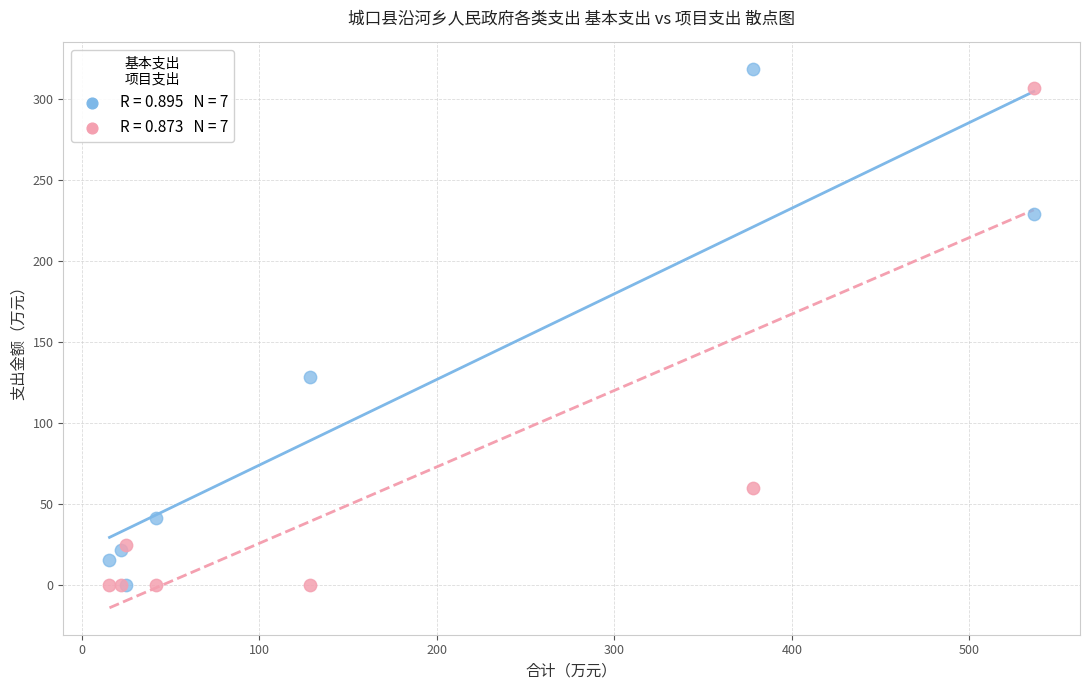

Across all series, what Y value is closest to 159?

128.4